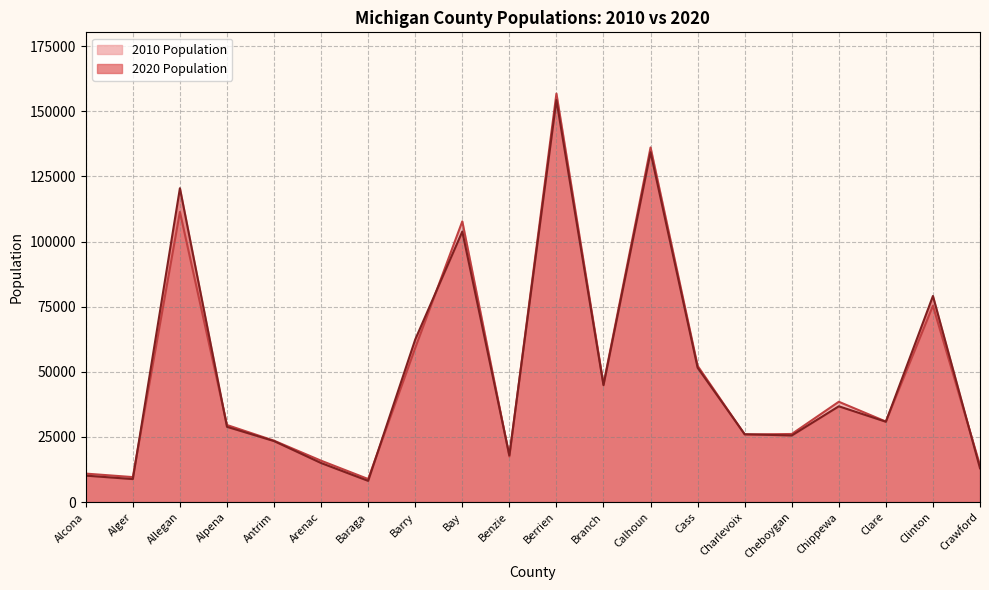

At which category is the sum across all series the highest?

Berrien